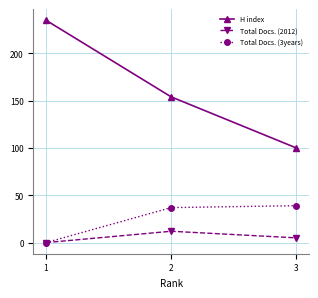

The value of H index at 1 is 408. True or false?

False